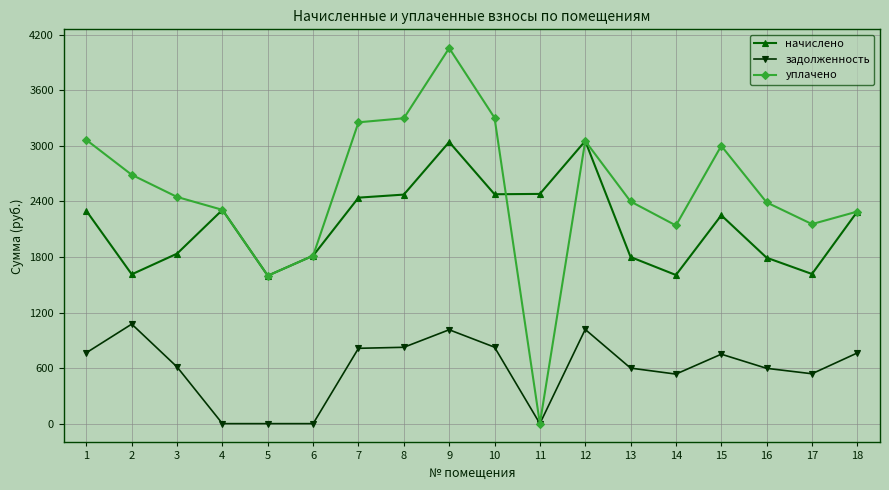

At which category does the chart reach its peak across all series?

9